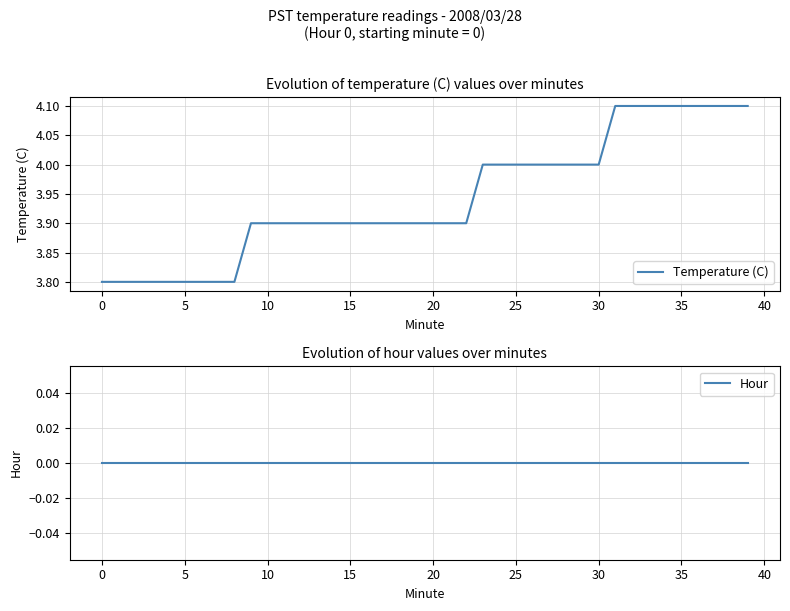

What are all the series names shown in the legend?

Temperature (C), Hour